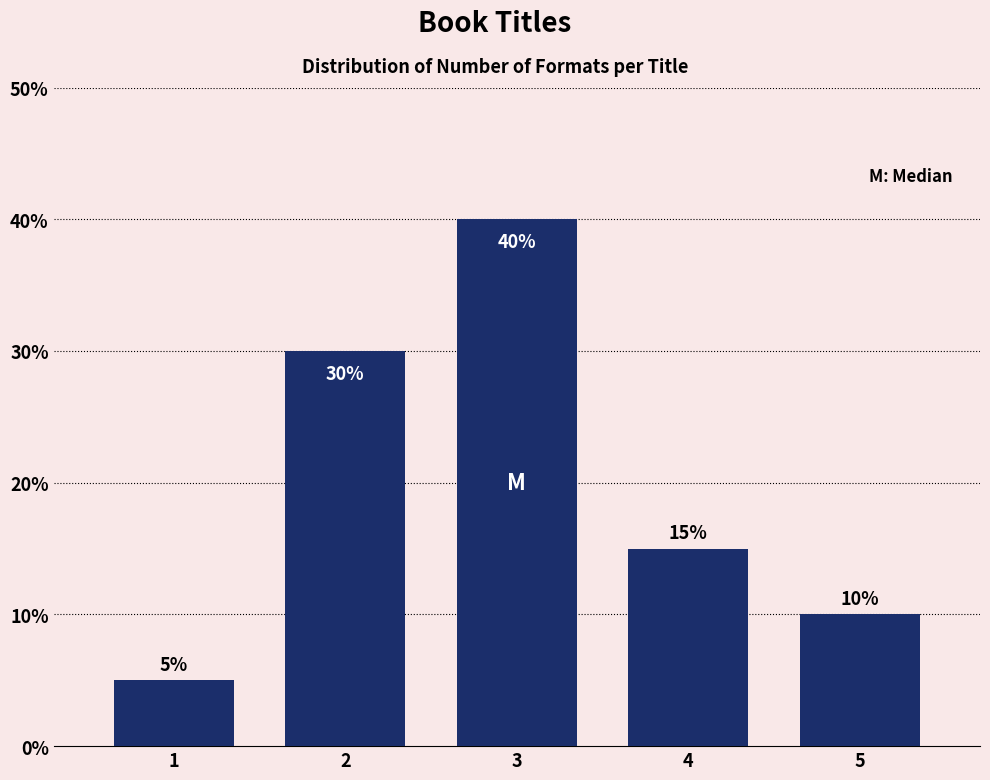

Reading left to right, what are all the values shown in this chart?

1=5	2=30	3=40	4=15	5=10